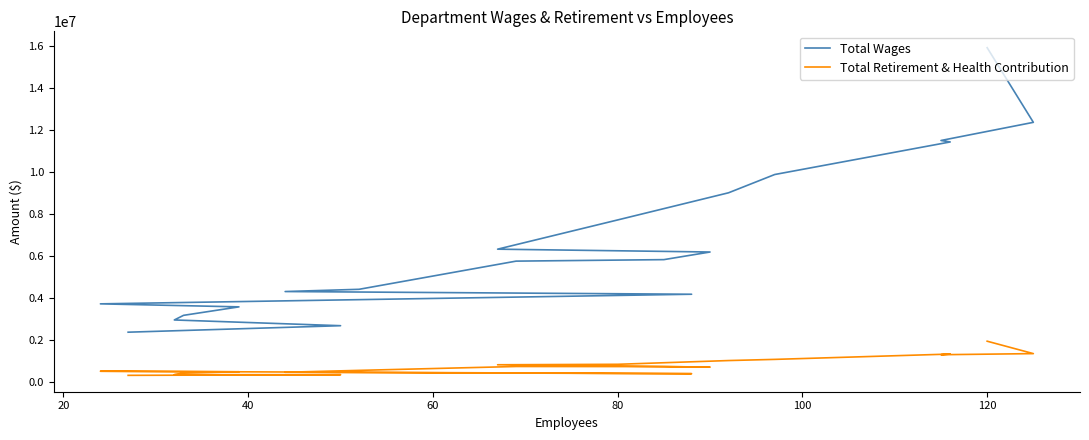

Does the chart display data point markers on the line(s)?

No